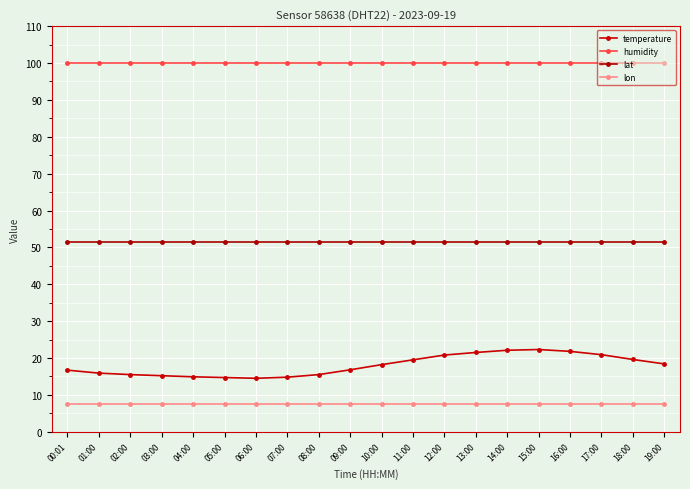

True or false: humidity has a value of 99.9 at 10:00.

True